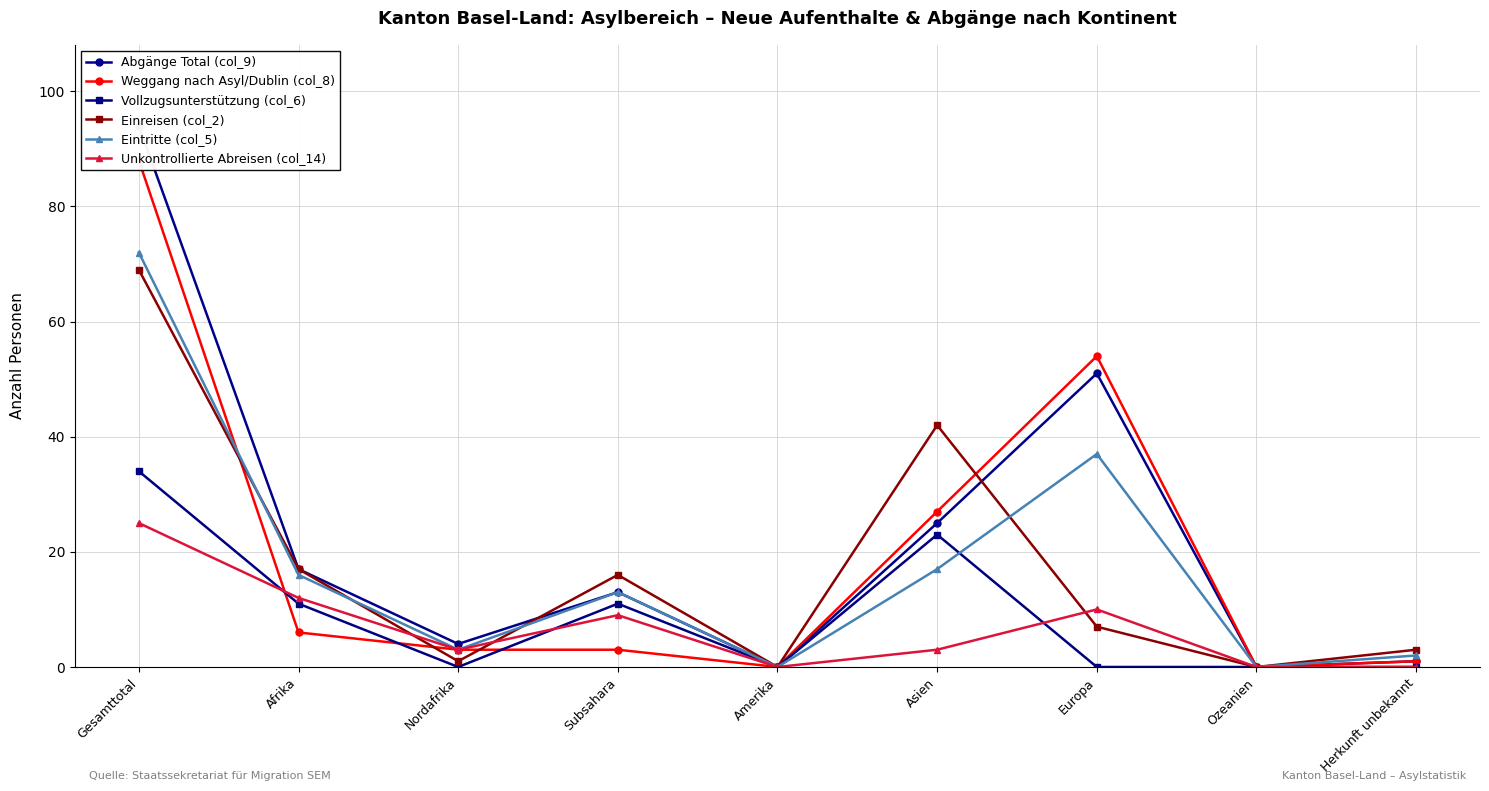

How many lines are shown in the chart?

6